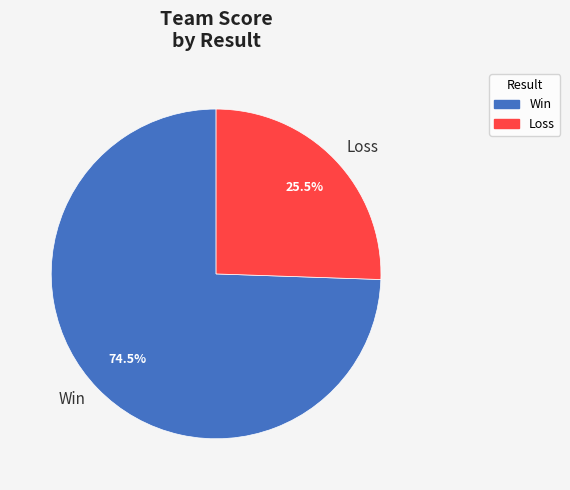

What is the largest slice in the pie chart?

Win